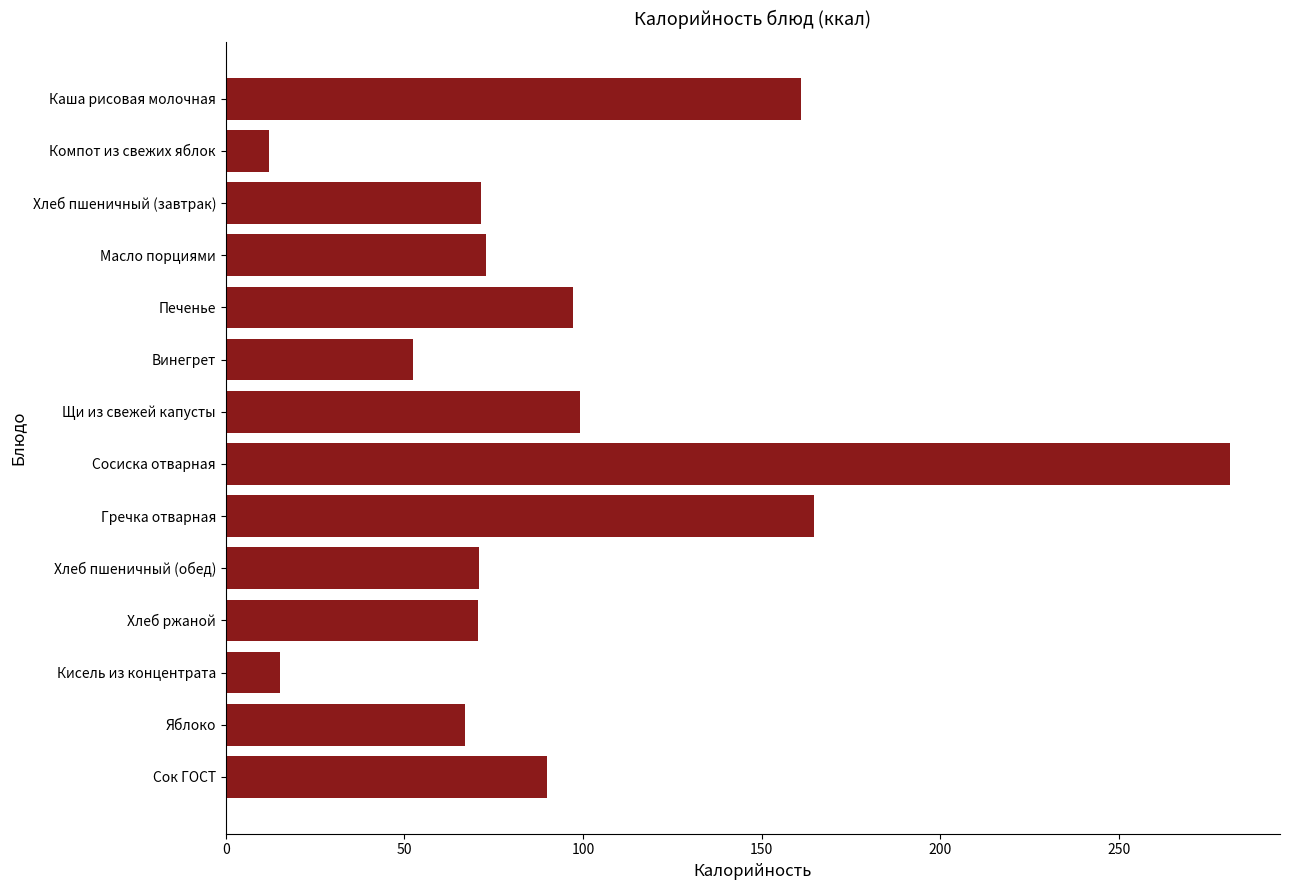

Between Щи из свежей капусты and Яблоко, which is larger?

Щи из свежей капусты